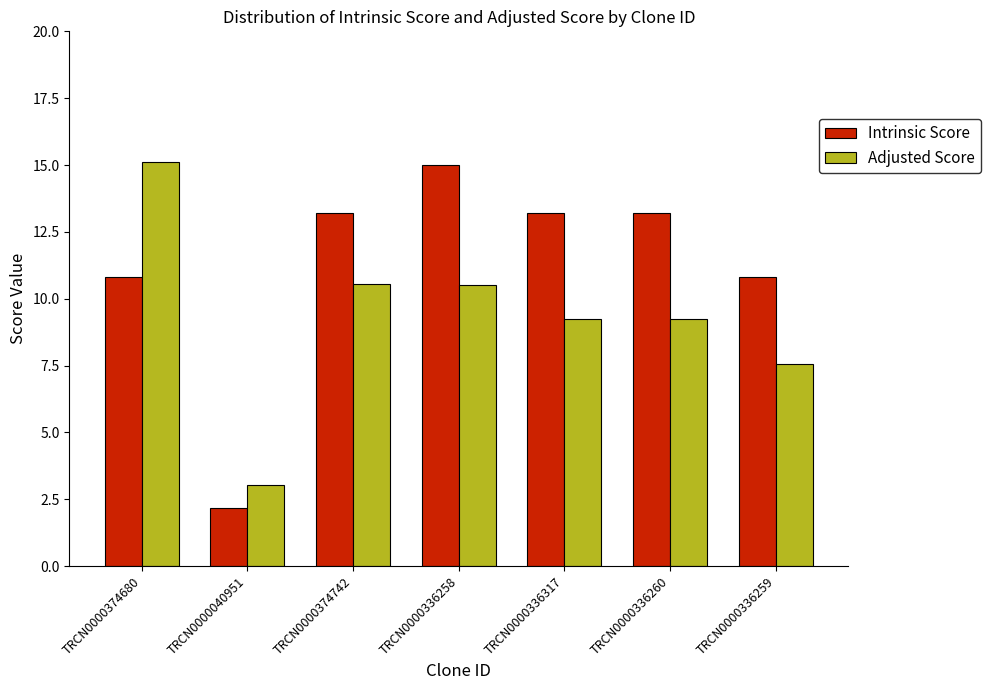

What is the label of the 7th bar from the left?

TRCN0000336259